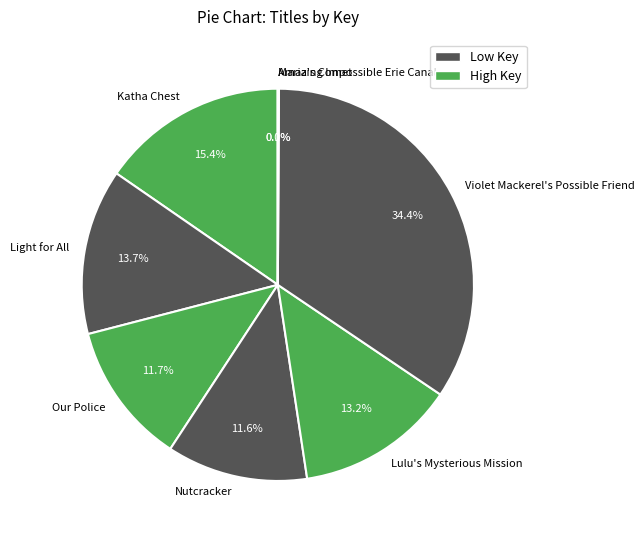

What percentage is the Katha Chest slice, to the nearest percent?

15%